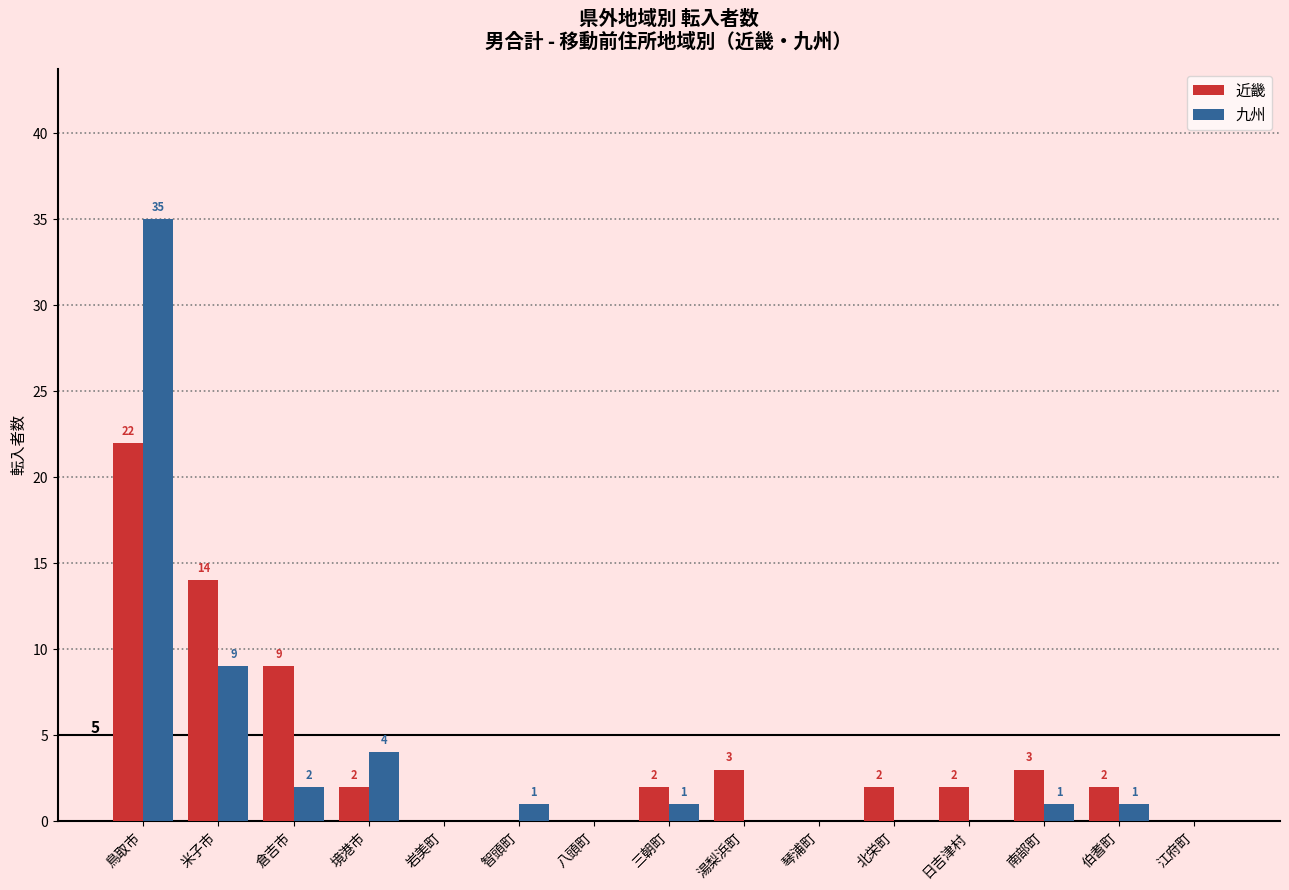

Reading right to left, transcribe all the data shown in this chart.

近畿: 0	2	3	2	2	0	3	2	0	0	0	2	9	14	22
九州: 0	1	1	0	0	0	0	1	0	1	0	4	2	9	35